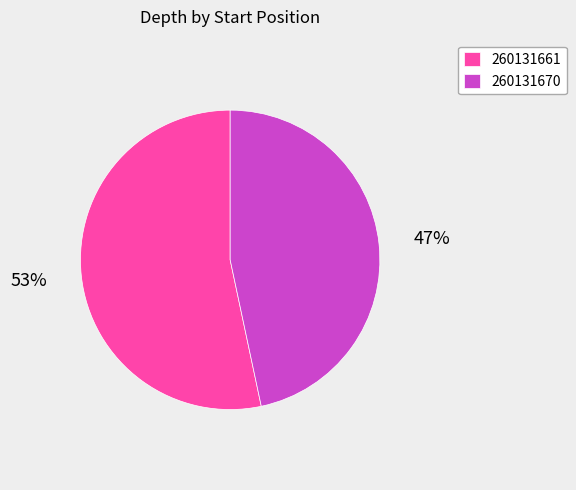

Which category accounts for the majority?

260131661